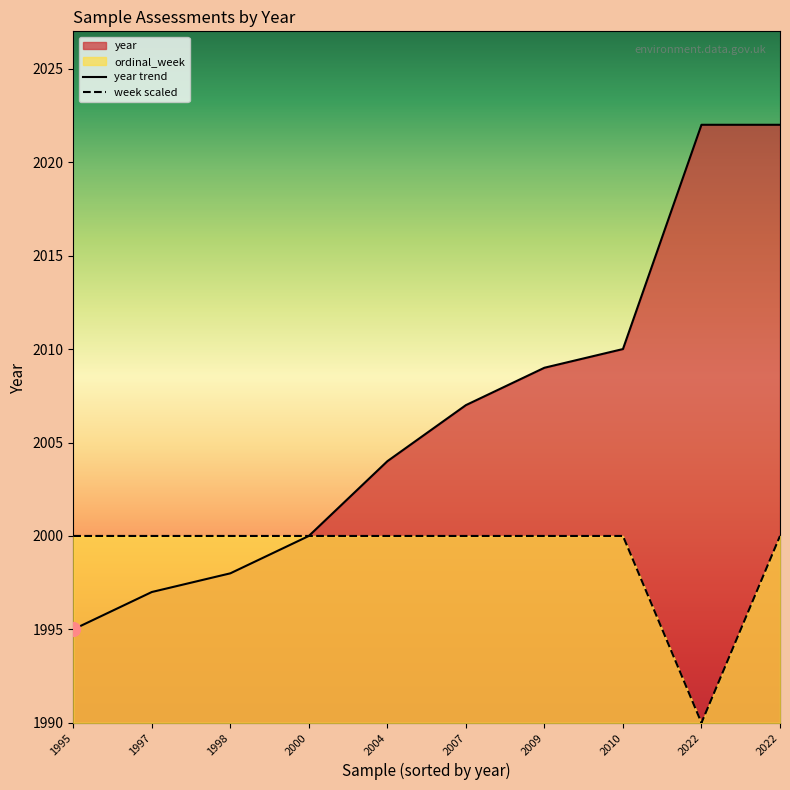

How many lines are shown in the chart?

2